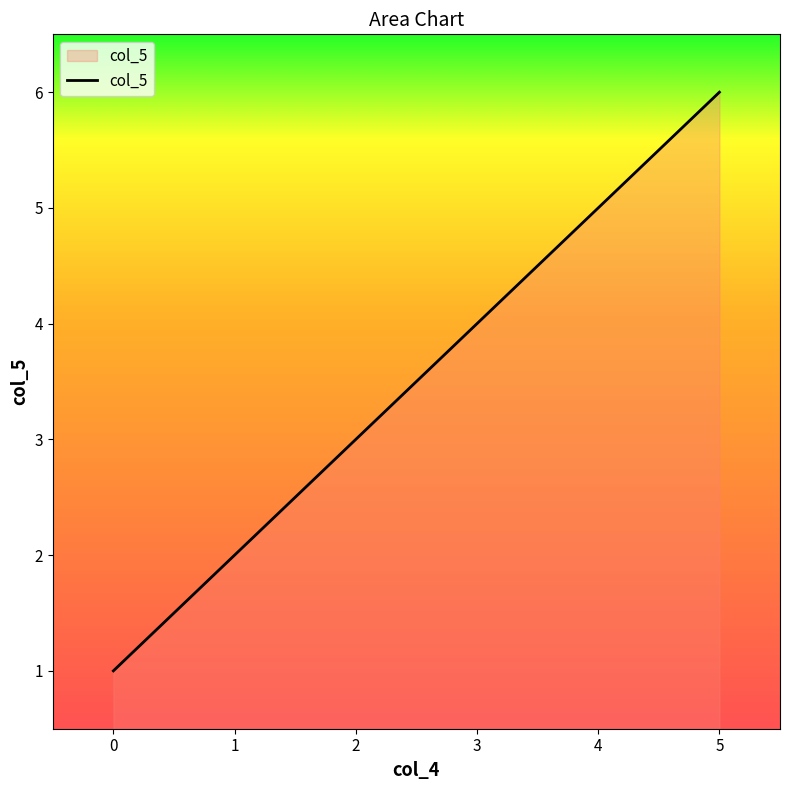

Reading right to left, list all the values displayed in this chart.

6	5	4	3	2	1